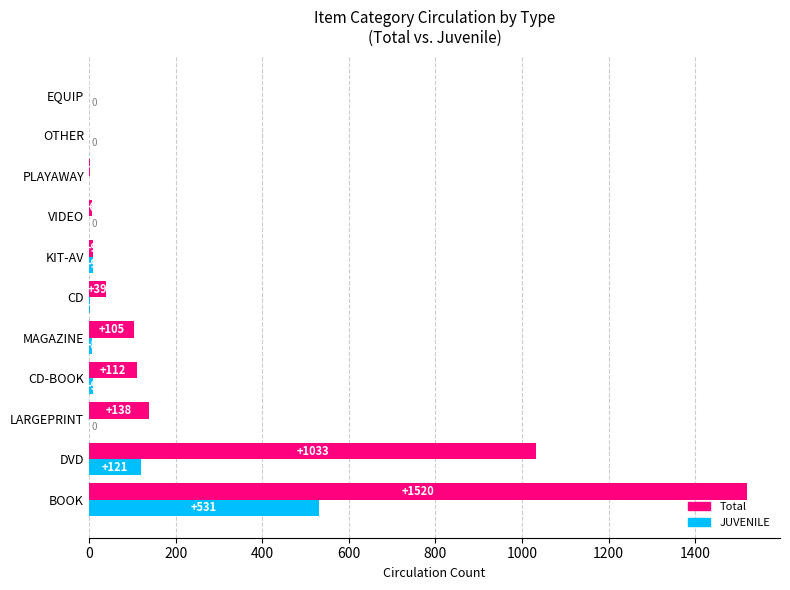

Where is Total nearest to the value 760?

DVD